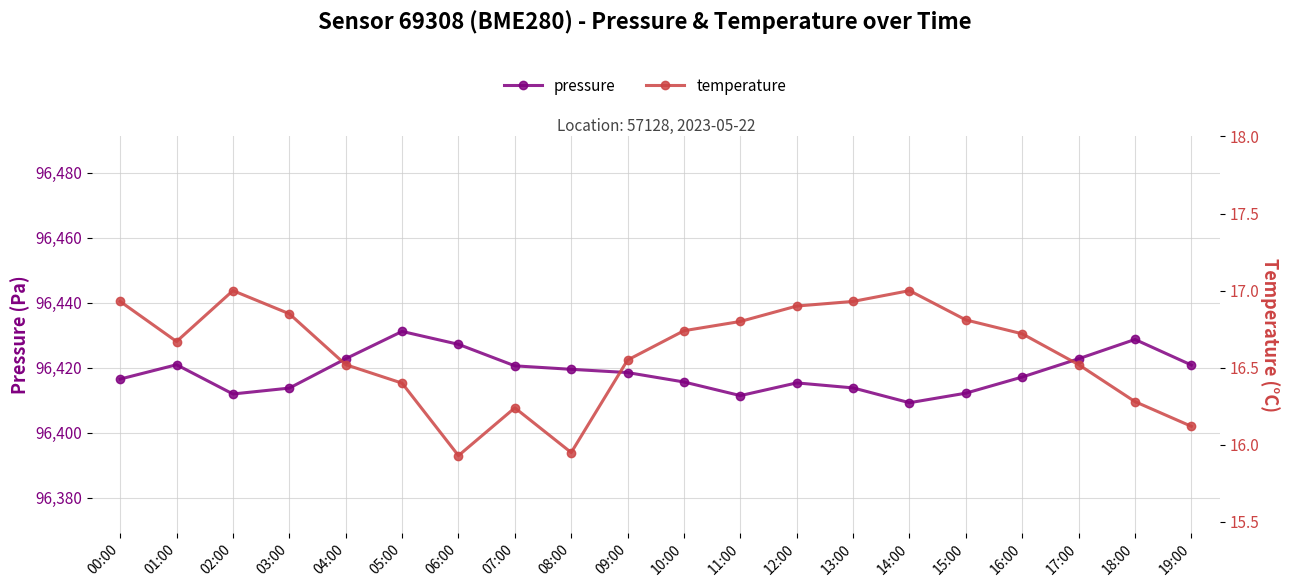

The value of pressure at 18:00 is 96428.8. True or false?

True